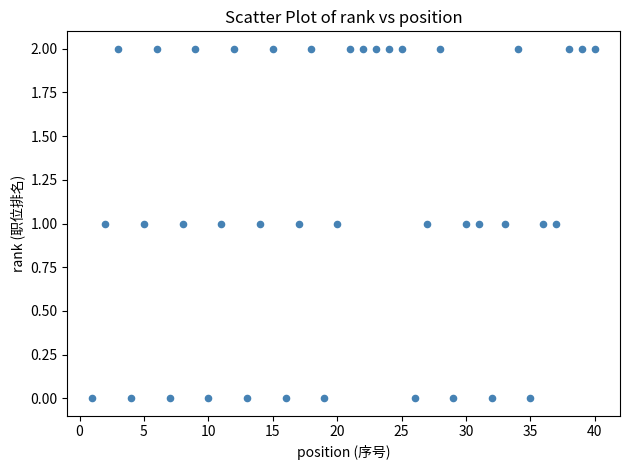

Count the number of points in this scatter plot.

40